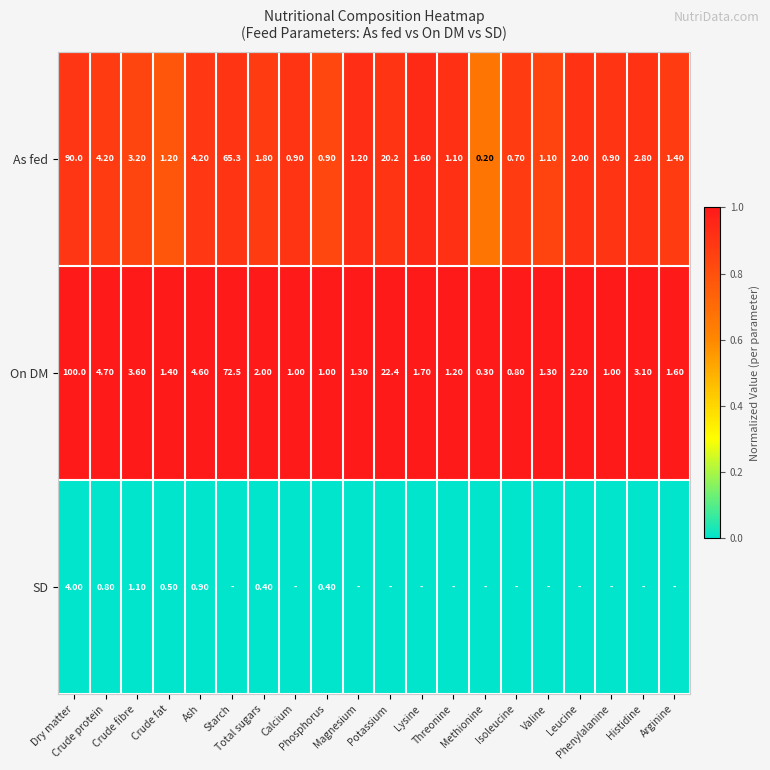

What is the difference between the maximum and second lowest values in the On DM series?

99.2